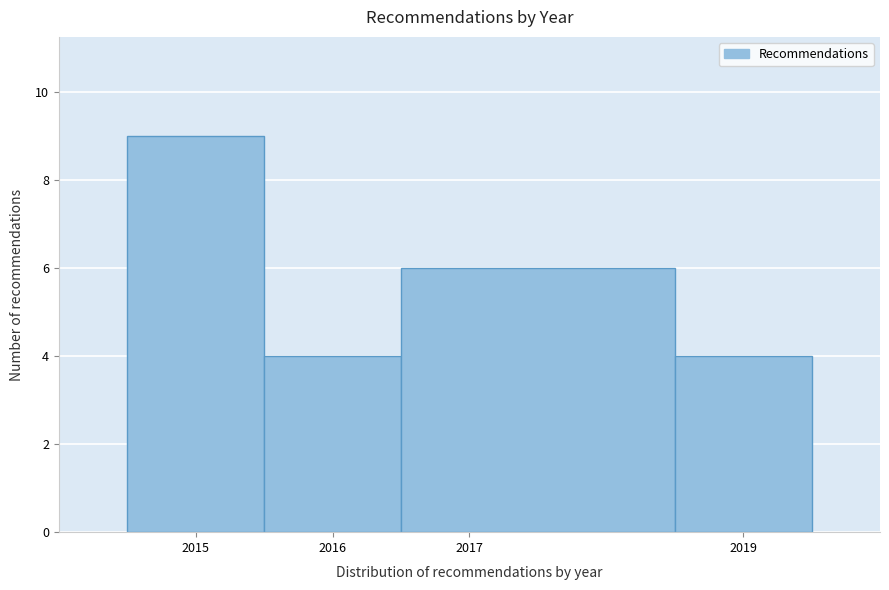

Reading left to right, list every bar in this chart as the range it spans on the x-axis followed by its height. The values are not printed on the chart, so give them approximately, as read against the axis.

2014.5 to 2015.5: 9
2015.5 to 2016.5: 4
2016.5 to 2018.5: 6
2018.5 to 2019.5: 4